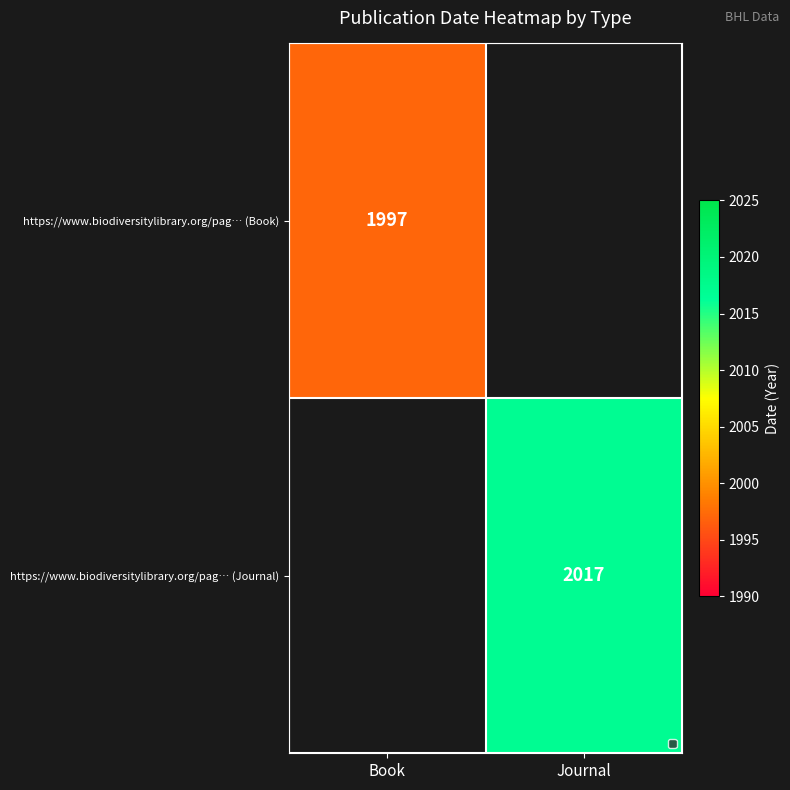

What is the minimum value for https://www.biodiversitylibrary.org/pag… (Book)?

1997.0